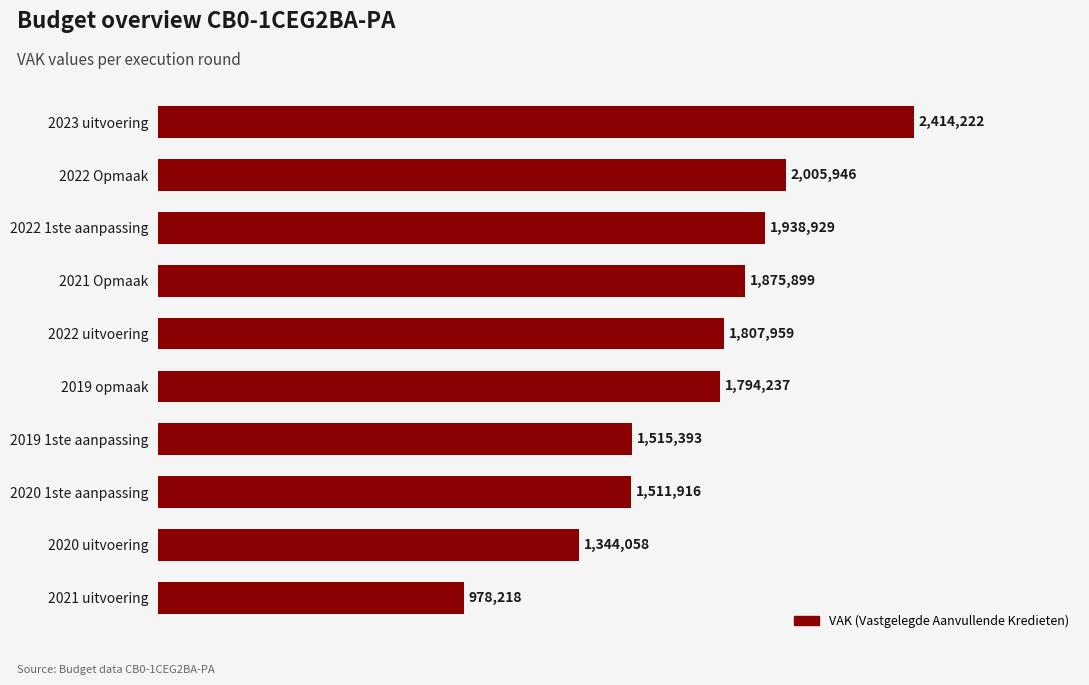

Reading bottom to top, list all the values displayed in this chart.

978218	1344058	1511916	1515393	1794237	1807959	1875899	1938929	2005946	2414222